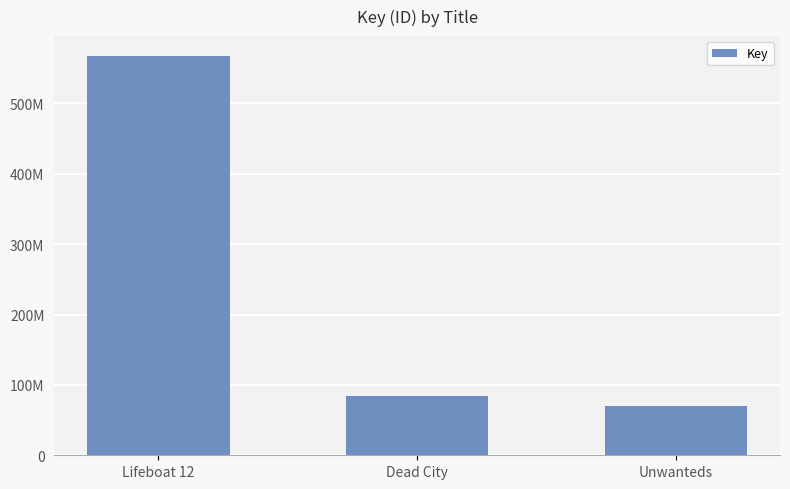

List the labels in order of value, largest first.

Lifeboat 12, Dead City, Unwanteds